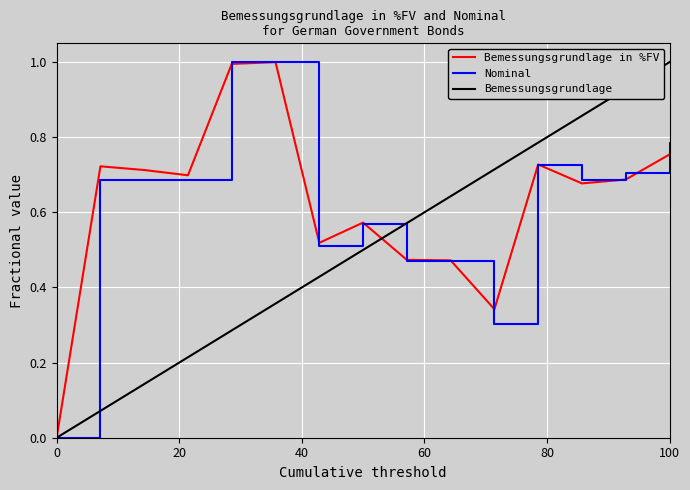

What is the sum of all Bemessungsgrundlage in %FV values?

9.4